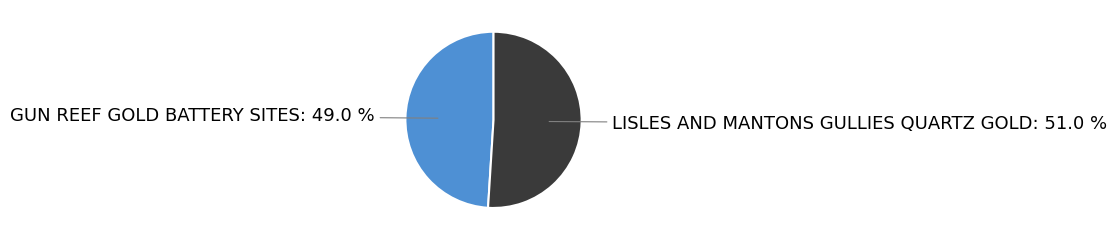

Is there a majority slice in this chart?

Yes